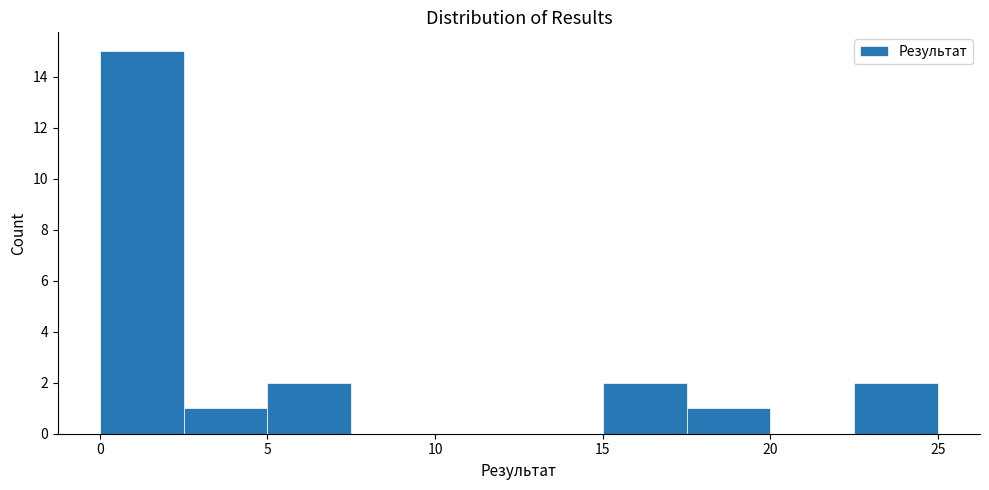

Reading left to right, list every bar in this chart as the range it spans on the x-axis followed by its height. The values are not printed on the chart, so give them approximately, as read against the axis.

0.0 to 2.5: 15
2.5 to 5.0: 1
5.0 to 7.5: 2
7.5 to 10.0: 0
10.0 to 12.5: 0
12.5 to 15.0: 0
15.0 to 17.5: 2
17.5 to 20.0: 1
20.0 to 22.5: 0
22.5 to 25.0: 2